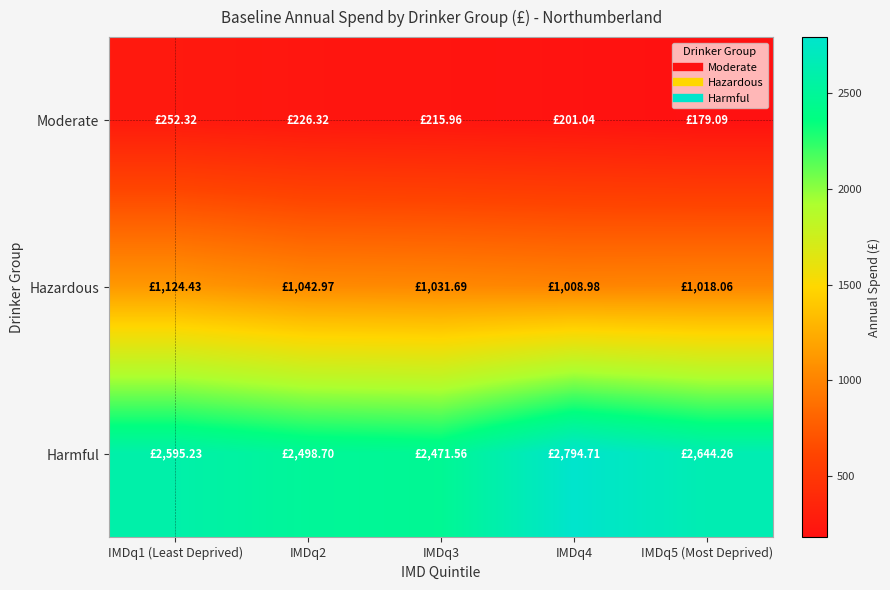

Reading left to right, extract all data points from this chart.

Moderate: IMDq1 (Least Deprived)=252.3	IMDq2=226.3	IMDq3=216.0	IMDq4=201.0	IMDq5 (Most Deprived)=179.1
Hazardous: IMDq1 (Least Deprived)=1124.4	IMDq2=1043.0	IMDq3=1031.7	IMDq4=1009.0	IMDq5 (Most Deprived)=1018.1
Harmful: IMDq1 (Least Deprived)=2595.2	IMDq2=2498.7	IMDq3=2471.6	IMDq4=2794.7	IMDq5 (Most Deprived)=2644.3